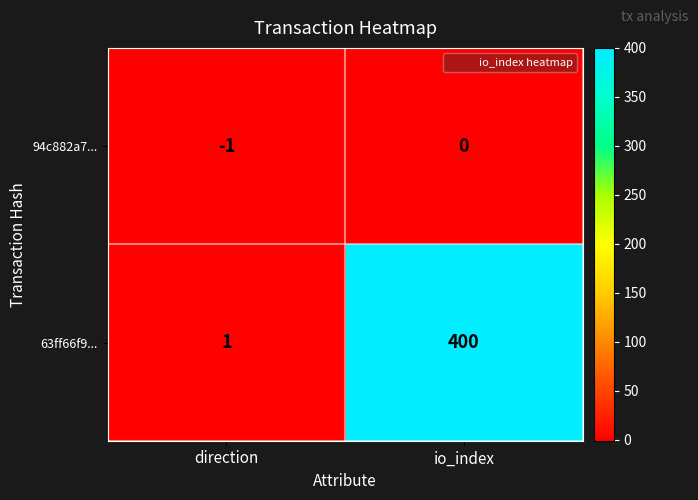

Which series has the widest spread of values?

63ff66f9...